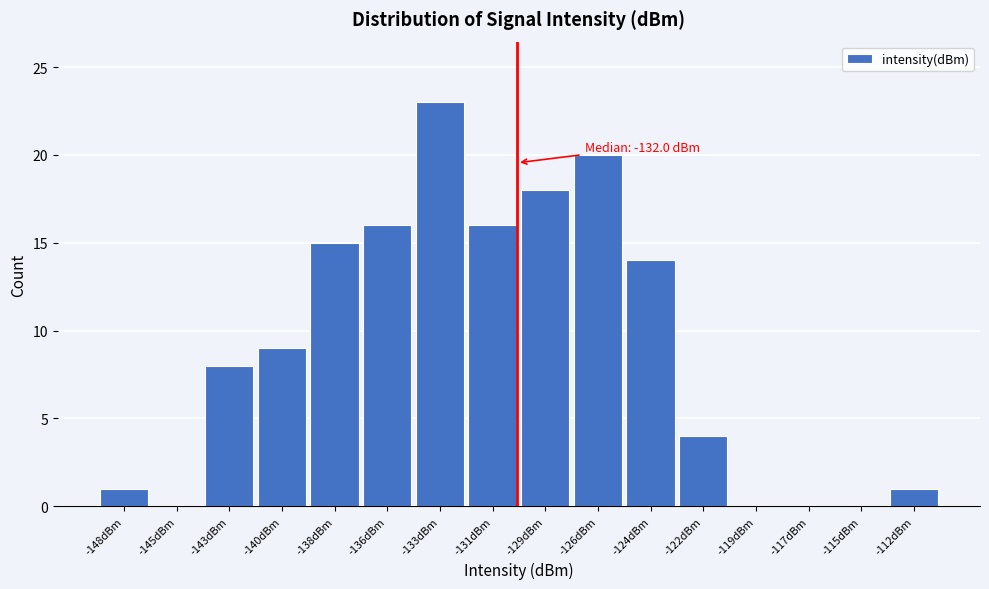

Reading left to right, what are all the values shown in this chart?

-148dBm=1	-145dBm=0	-143dBm=8	-140dBm=9	-138dBm=15	-136dBm=16	-133dBm=23	-131dBm=16	-129dBm=18	-126dBm=20	-124dBm=14	-122dBm=4	-119dBm=0	-117dBm=0	-115dBm=0	-112dBm=1